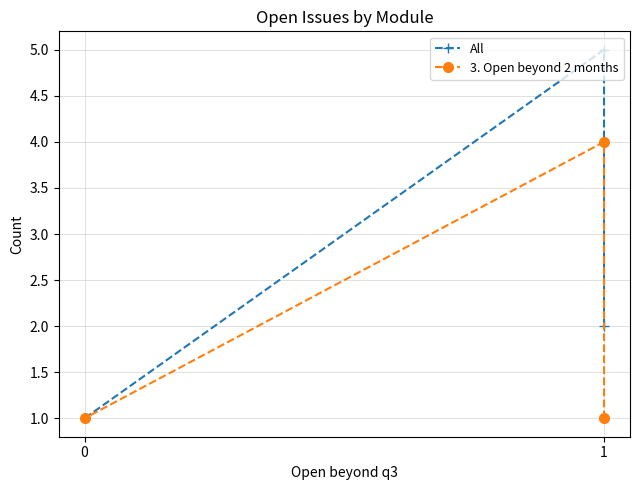

Count the All values in the range 1 to 5.

3